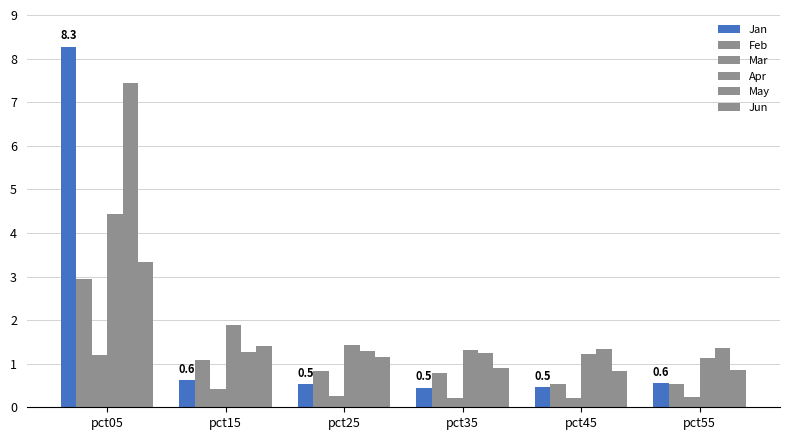

Reading left to right, transcribe all the data shown in this chart.

Jan: pct05=8.3	pct15=0.6	pct25=0.5	pct35=0.5	pct45=0.5	pct55=0.6
Feb: pct05=2.9	pct15=1.1	pct25=0.8	pct35=0.8	pct45=0.5	pct55=0.5
Mar: pct05=1.2	pct15=0.4	pct25=0.3	pct35=0.2	pct45=0.2	pct55=0.2
Apr: pct05=4.4	pct15=1.9	pct25=1.4	pct35=1.3	pct45=1.2	pct55=1.1
May: pct05=7.4	pct15=1.3	pct25=1.3	pct35=1.3	pct45=1.3	pct55=1.4
Jun: pct05=3.3	pct15=1.4	pct25=1.1	pct35=0.9	pct45=0.8	pct55=0.9